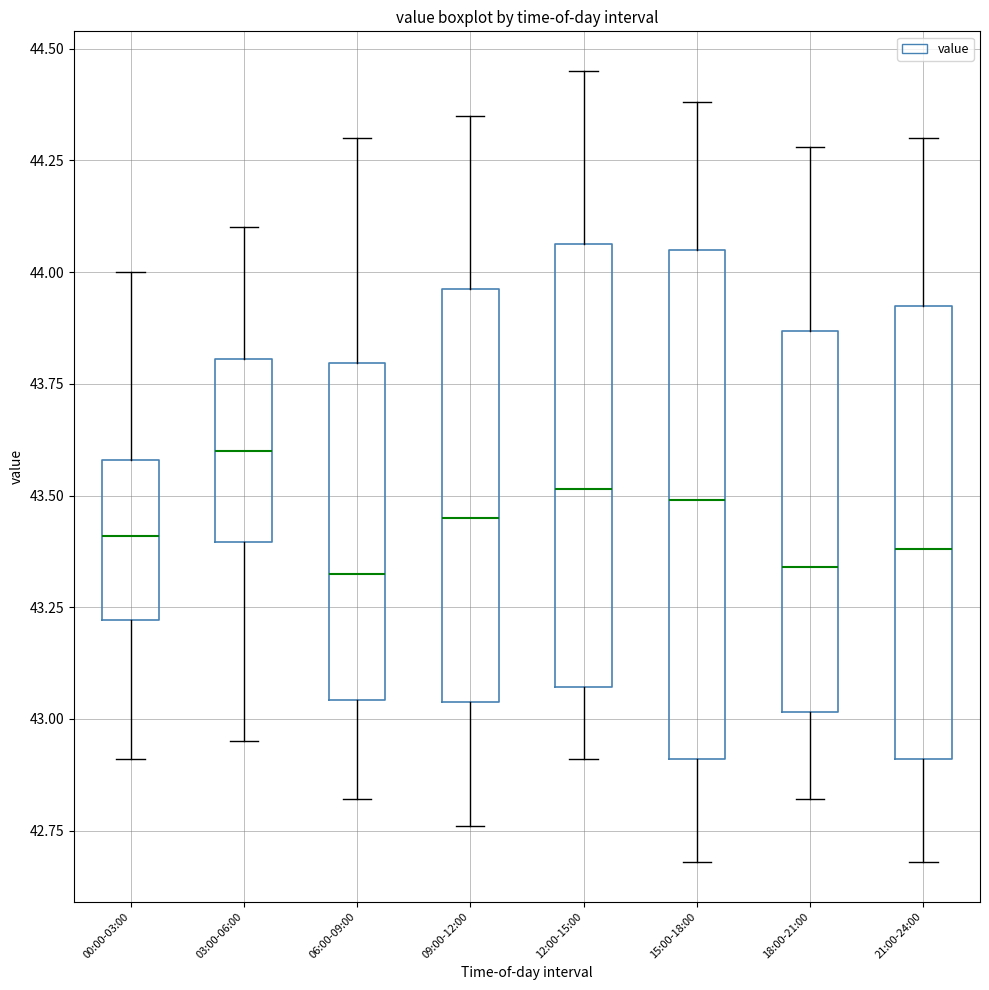

Where does the median line of the box for 21:00-24:00 sit on the y-axis? The values are not printed on the chart, so give them approximately, as read against the axis.

43.40